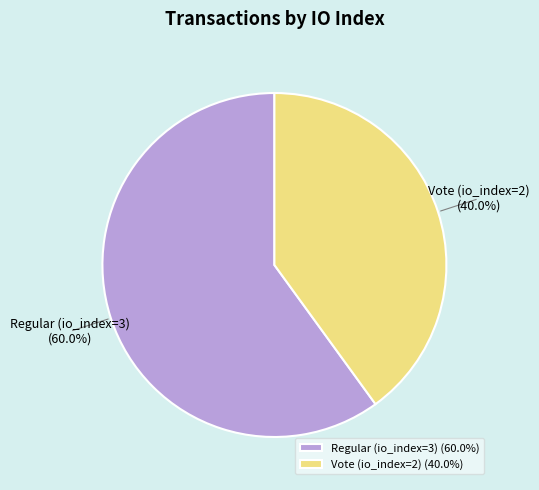

Do Regular (io_index=3) and Vote (io_index=2) together represent more than half of the pie?

Yes